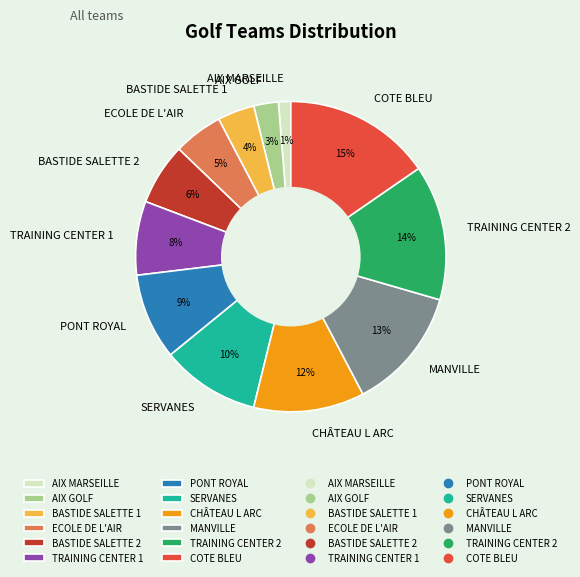

True or false: TRAINING CENTER 1 accounts for 1% of the total.

False